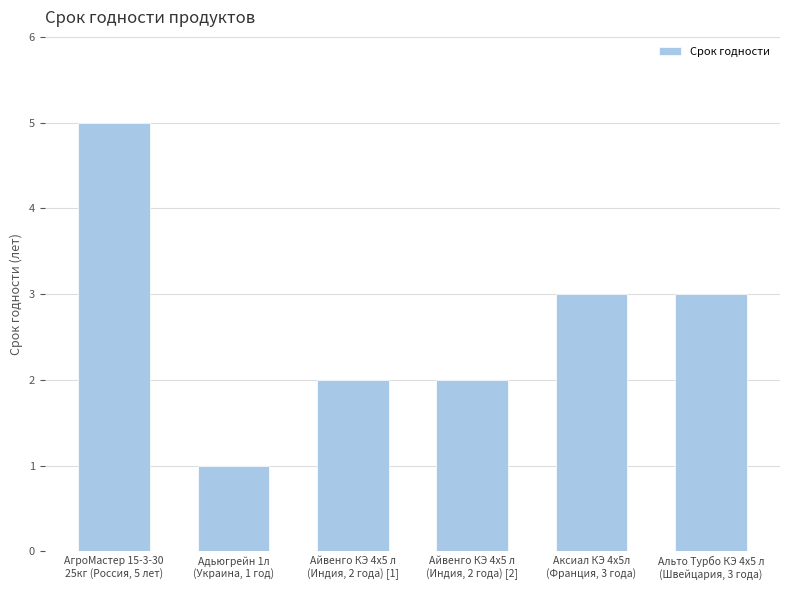

What is the value of the 6th bar from the left?

3